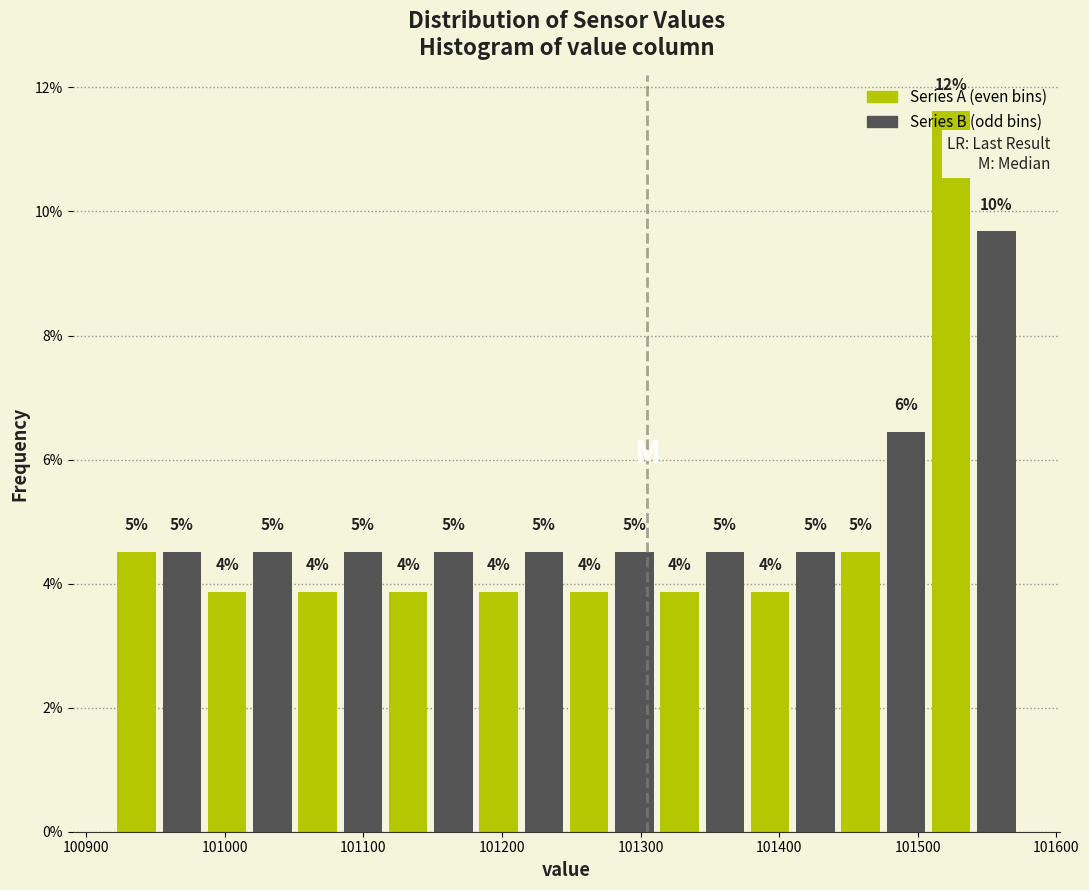

Around what value on the x-axis is the tallest bar? Give the approximate position of its centre, as read against the axis.

101520